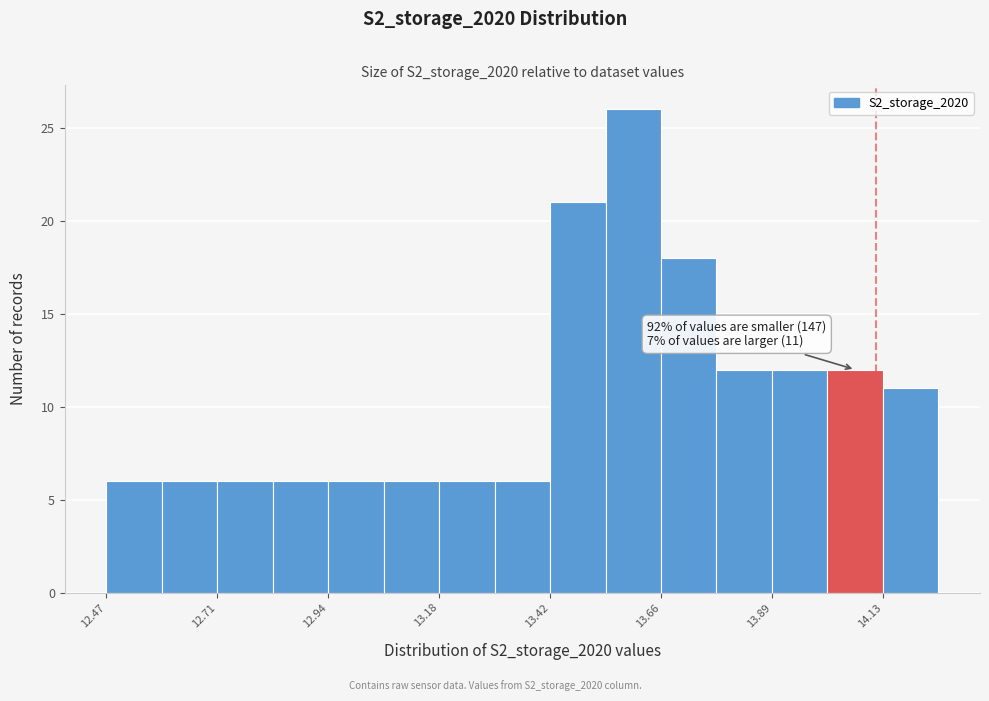

Read against the x-axis, roughly where is the centre of the tallest bar?

13.60